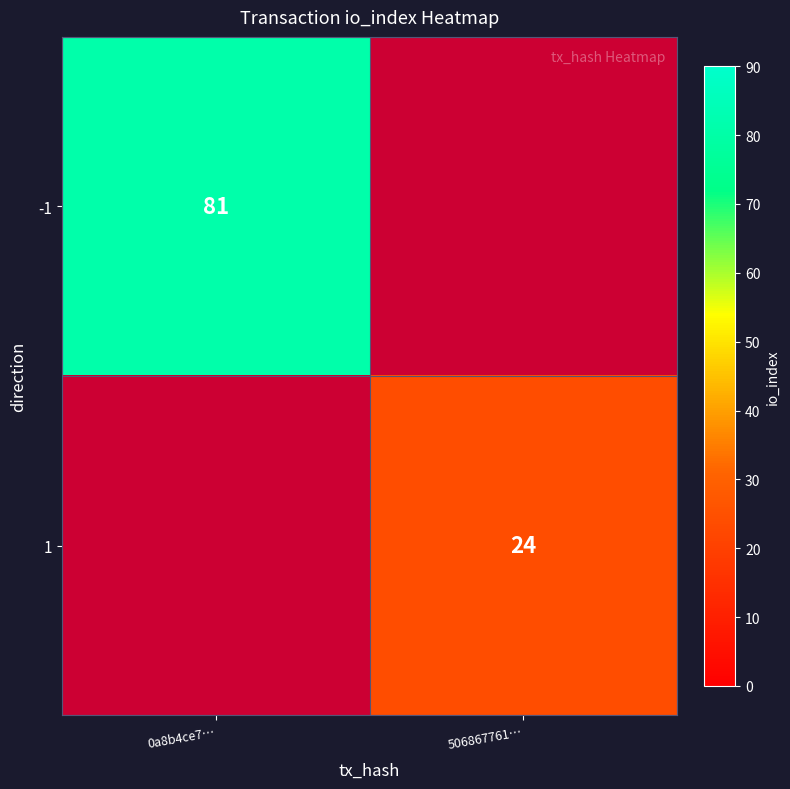

Is it true that 1 equals 24 at 506867761…?

True